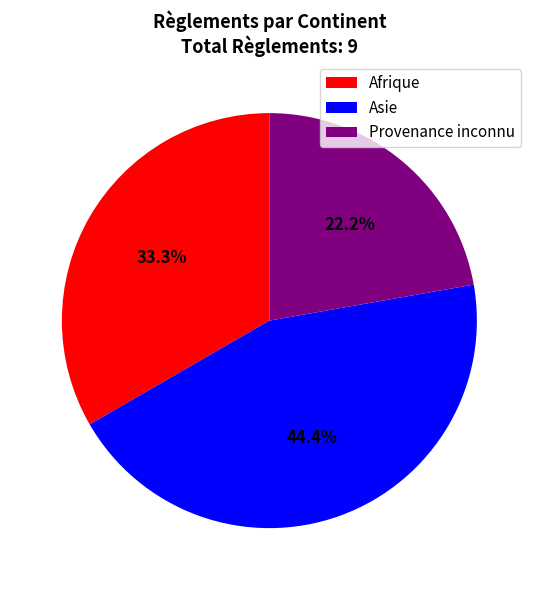

Does Asie account for over 50% of the chart?

No